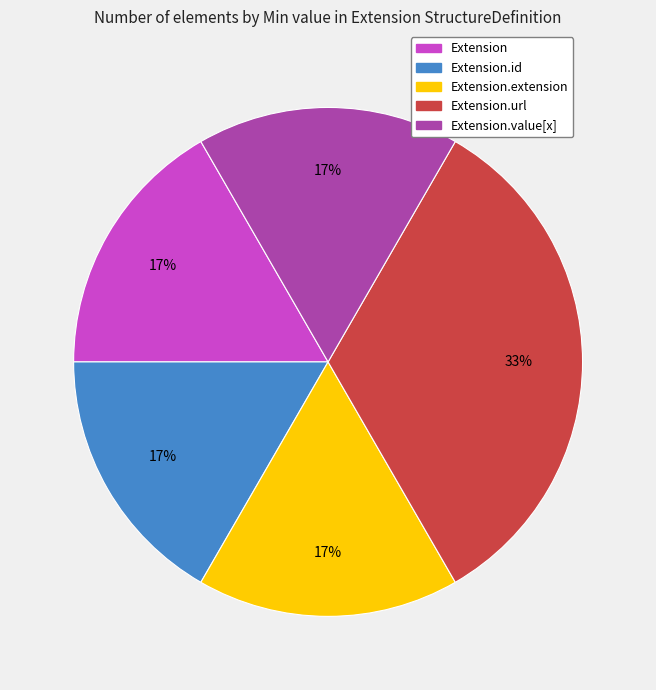

Is there a majority slice in this chart?

No